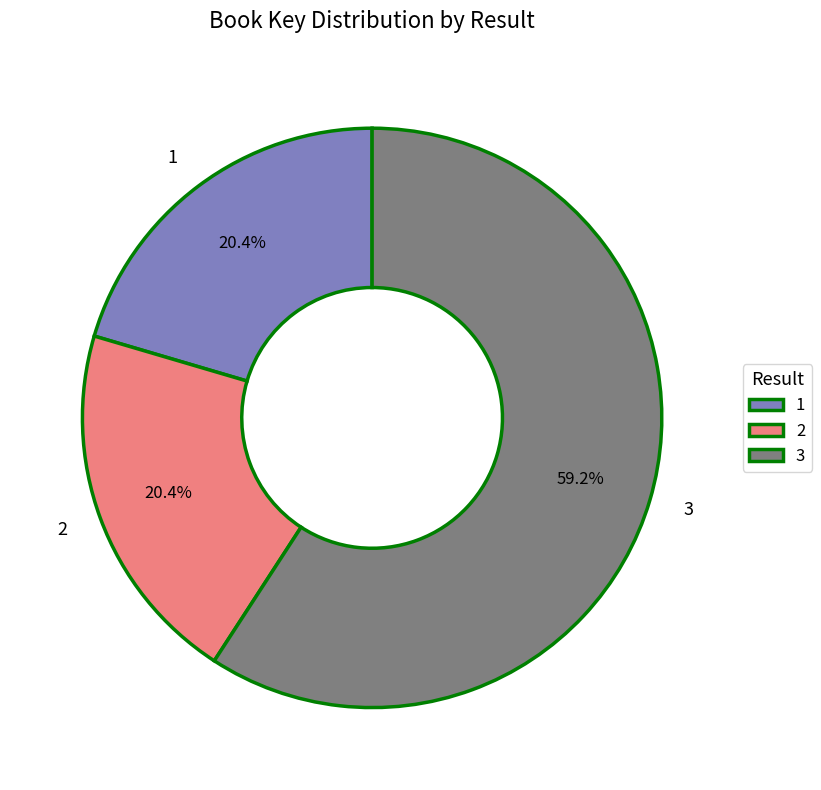

Which has a higher value, 3 or 1?

3